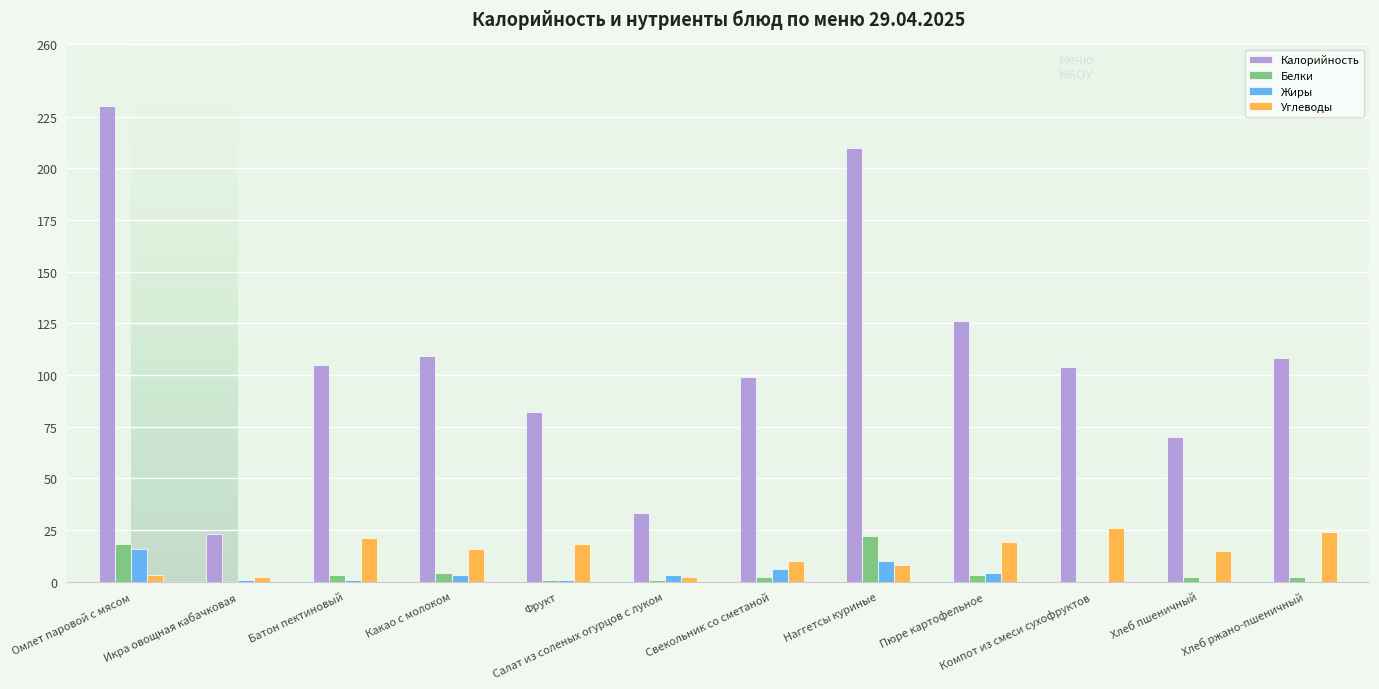

Between Пюре картофельное and Хлеб пшеничный, which series saw the biggest shift?

Калорийность